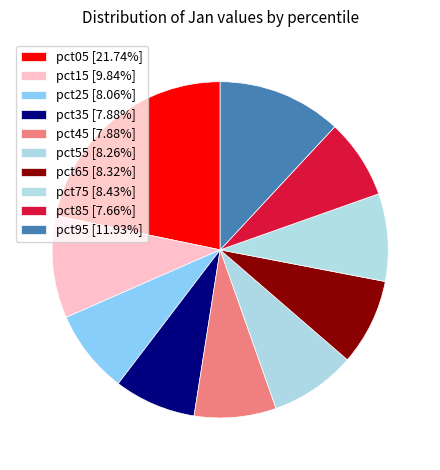

Rank the categories by value from highest to lowest.

pct05, pct95, pct15, pct75, pct65, pct55, pct25, pct35, pct45, pct85